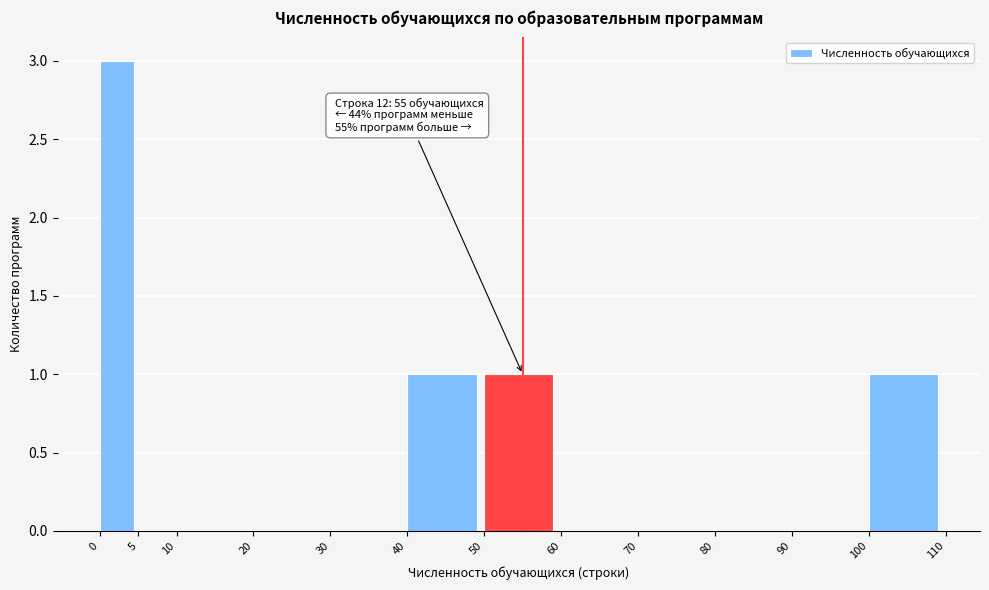

Which range on the x-axis has the tallest bar?

0 to 5